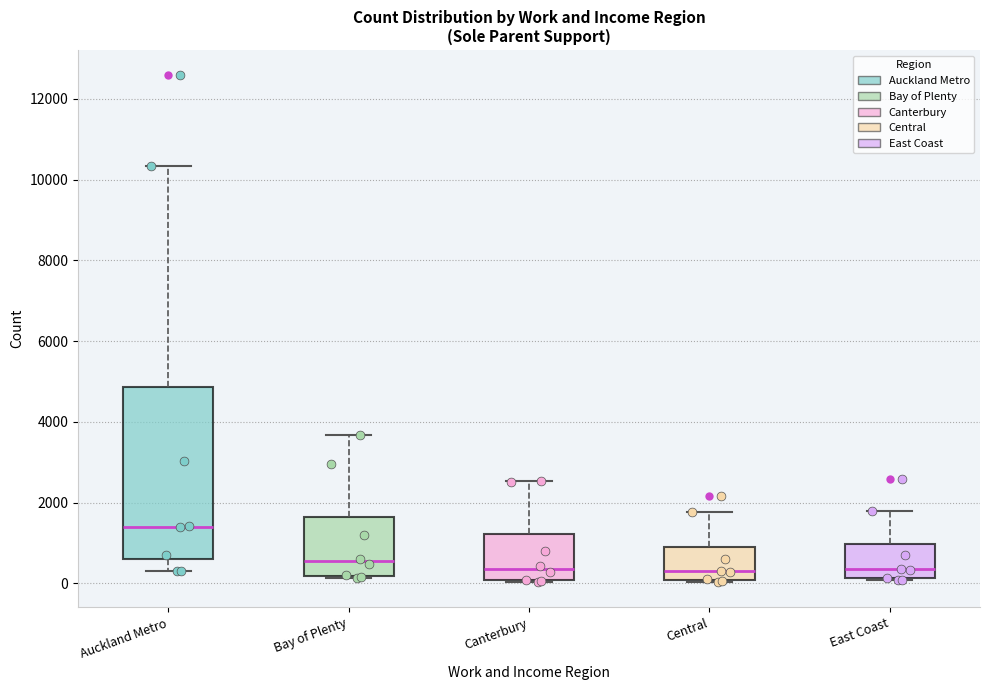

Which box has the highest median line?

Auckland Metro